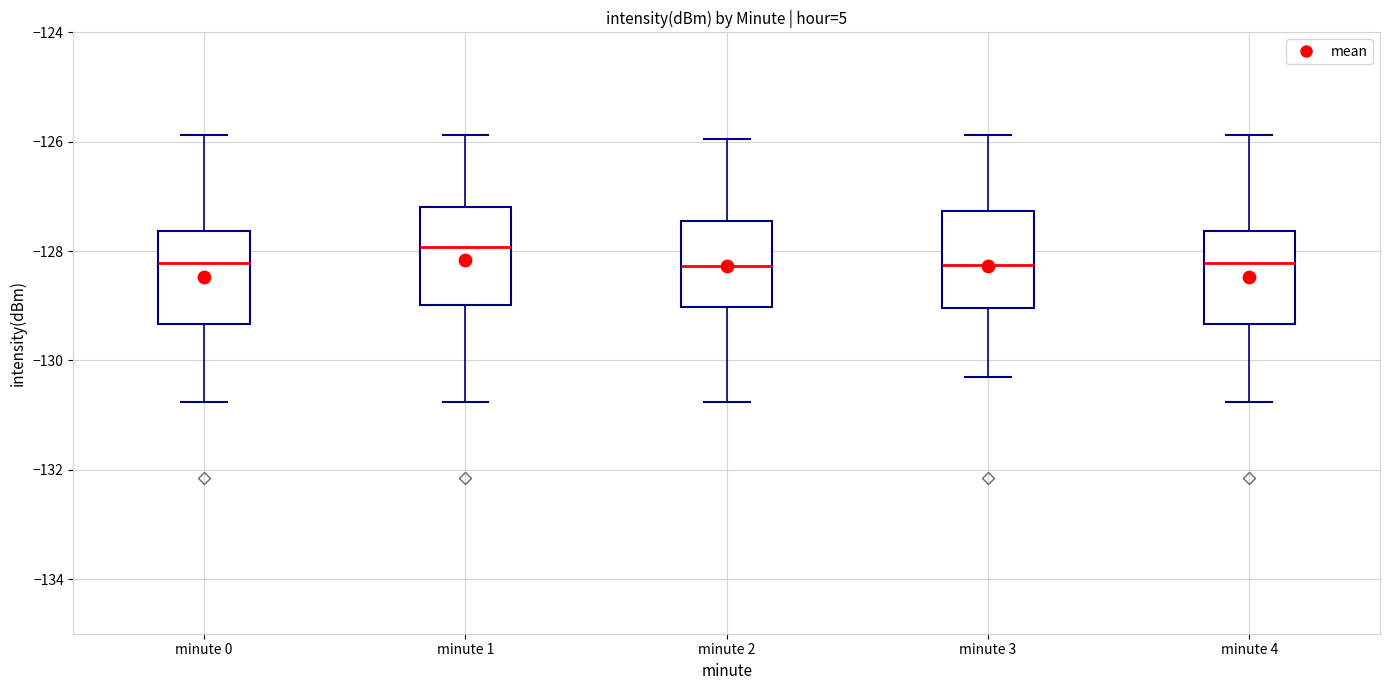

Where does the upper whisker of the box for minute 2 end on the y-axis? The values are not printed on the chart, so give them approximately, as read against the axis.

-126.0